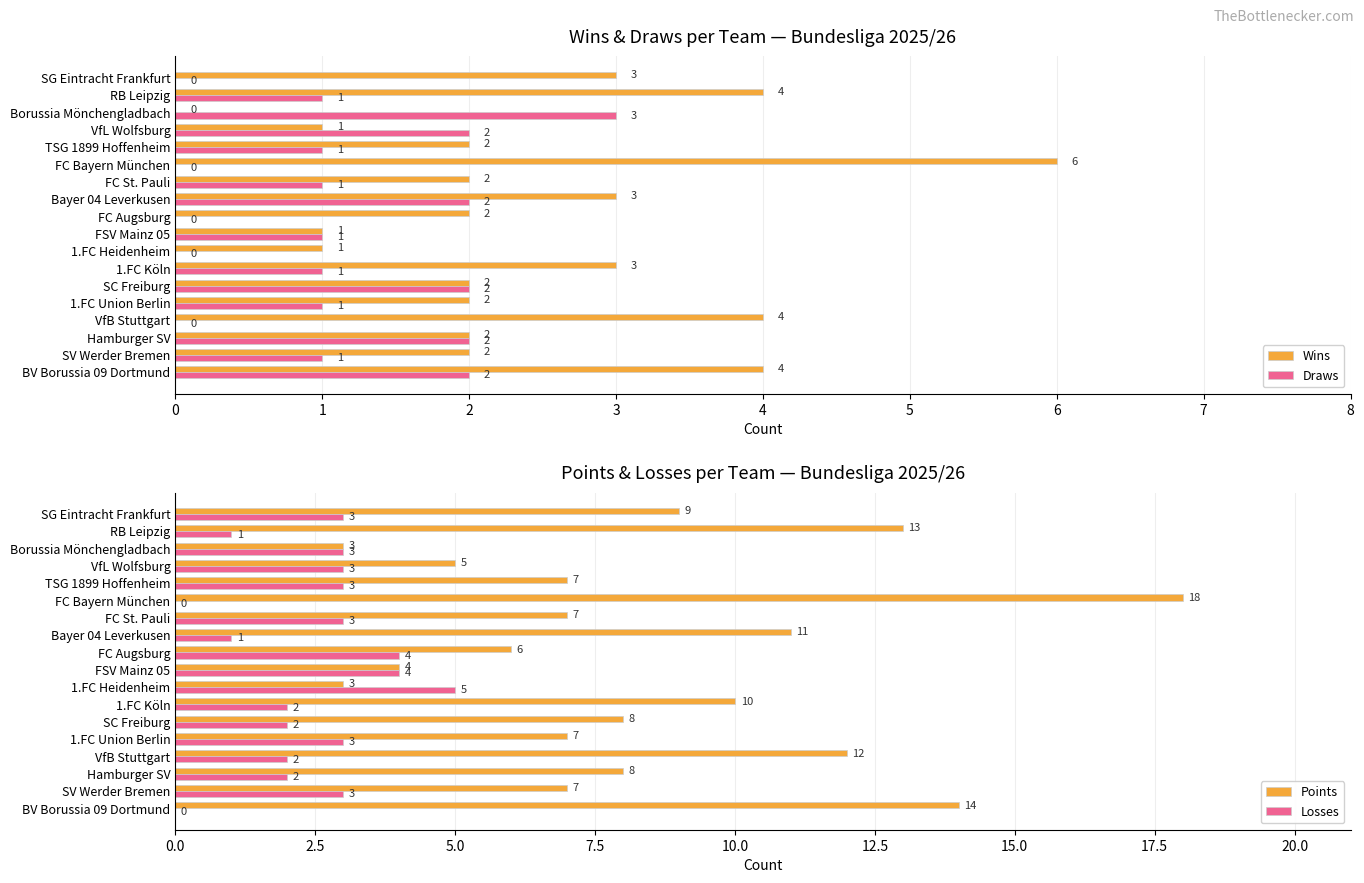

Is it true that Draws equals 1 at SG Eintracht Frankfurt?

False